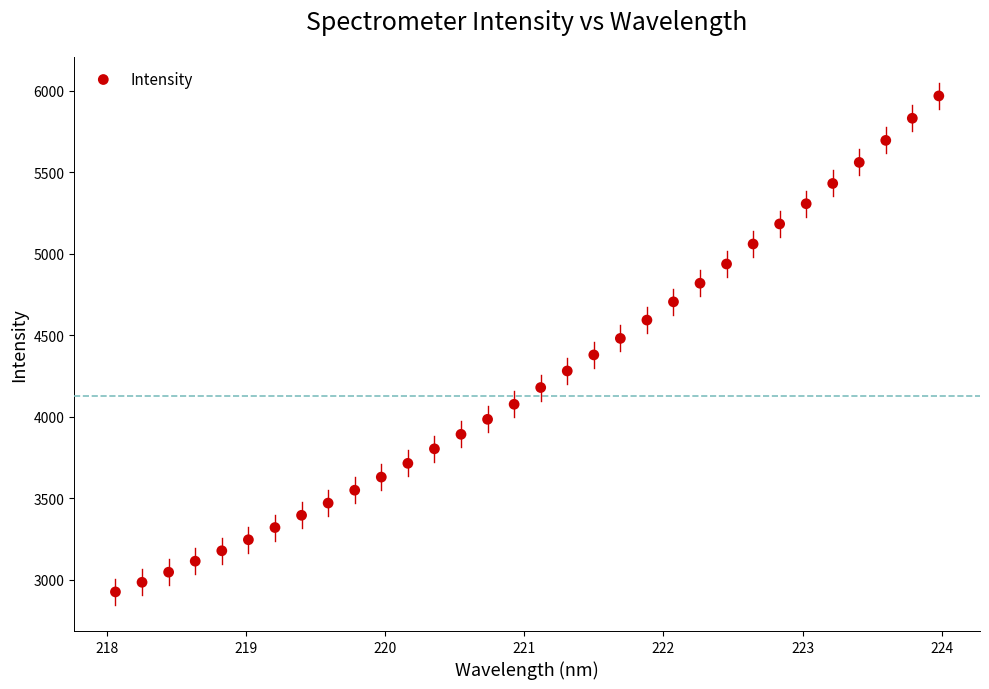

What is the range of X values (max minus min)?

5.9